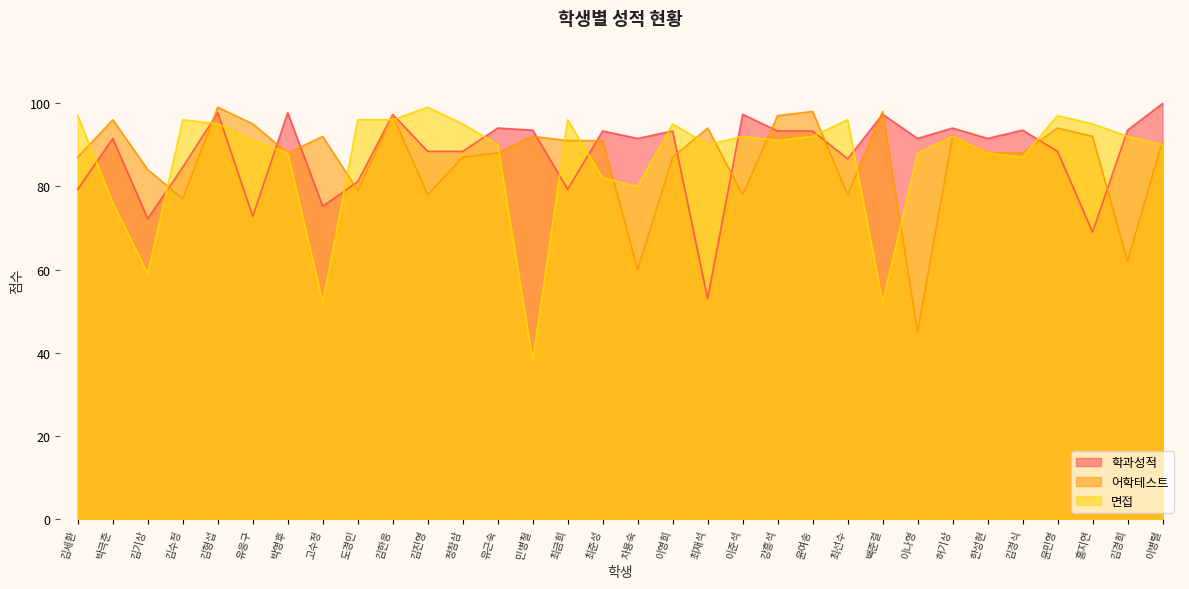

What is the average value of the 학과성적 series?

87.9